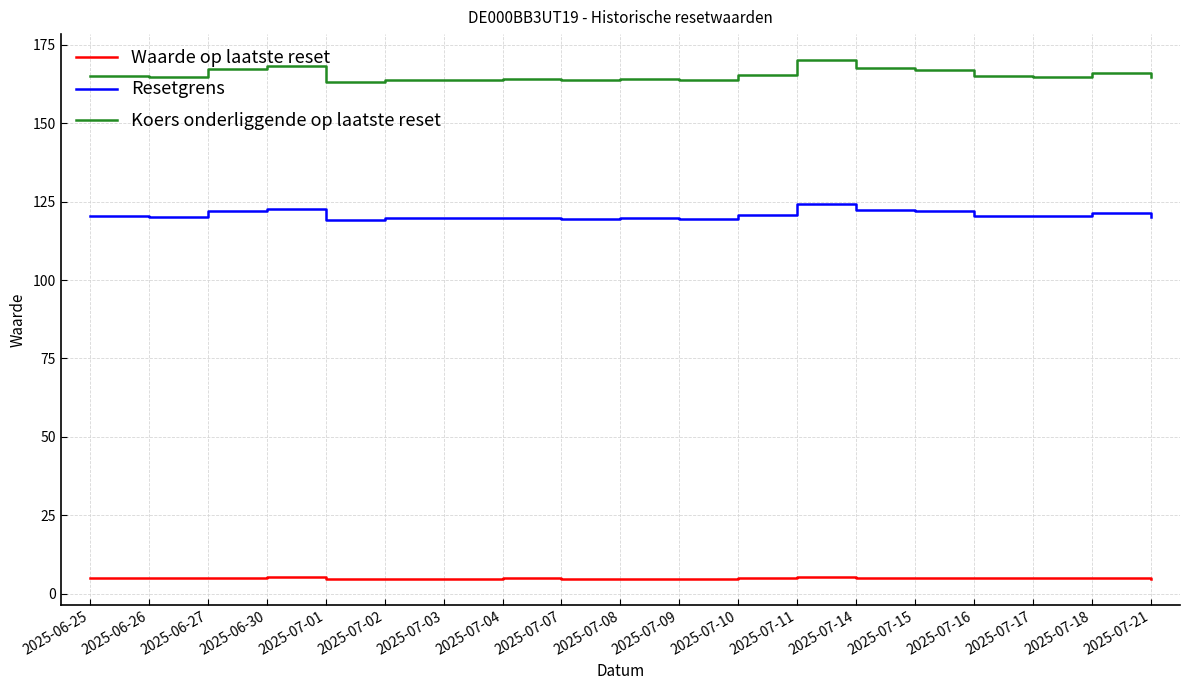

What value does the Resetgrens series have at 2025-06-30?

122.8